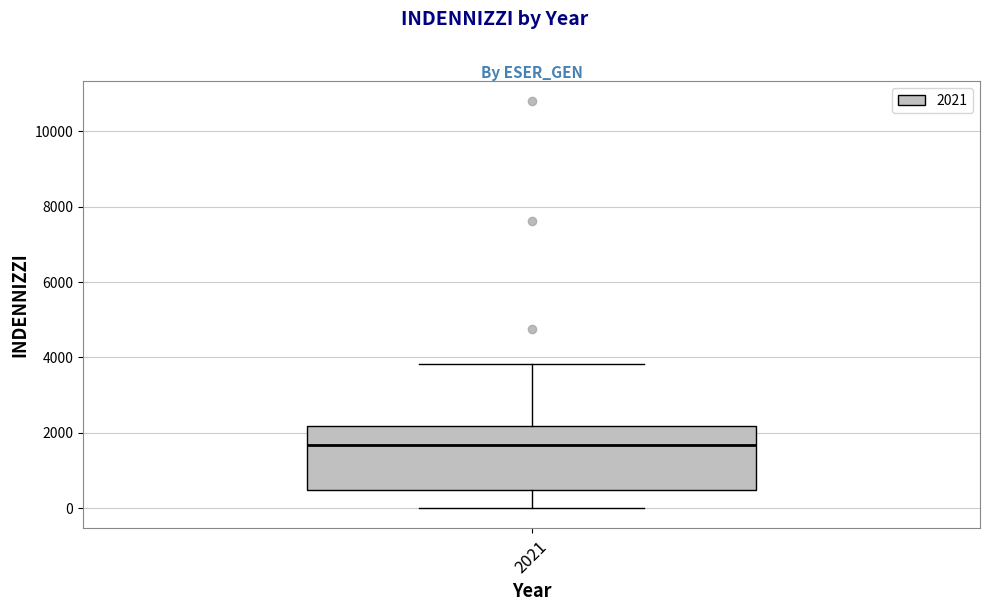

Read this box plot against the y-axis: the position of the median line, the range covered by the box, and the ends of both whiskers. The values are not printed on the chart, so give them approximately, as read against the axis.

median 1600, box 400 to 2200, whiskers 0 to 3800